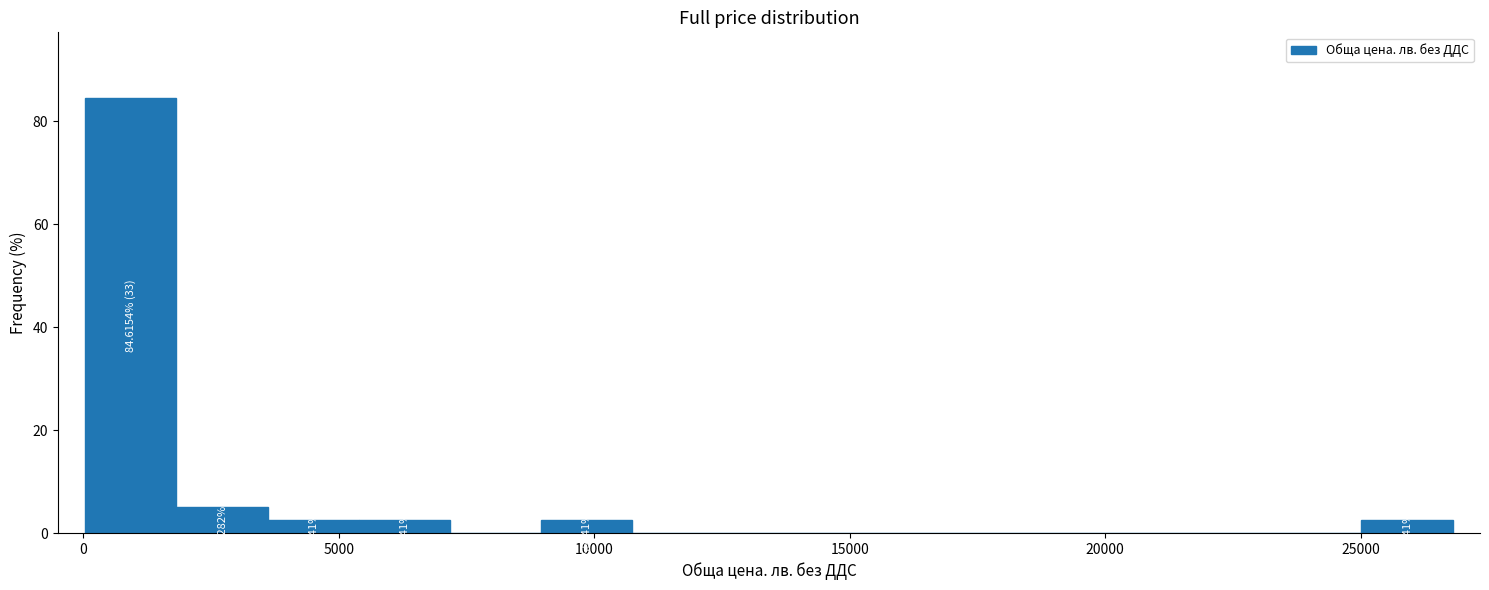

Around what value on the x-axis is the tallest bar? Give the approximate position of its centre, as read against the axis.

1000